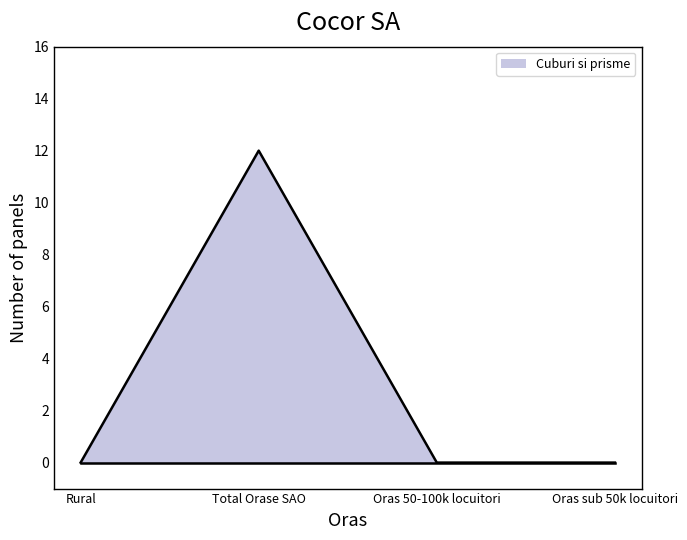

What is the change in value from Rural to Total Orase SAO?

+12